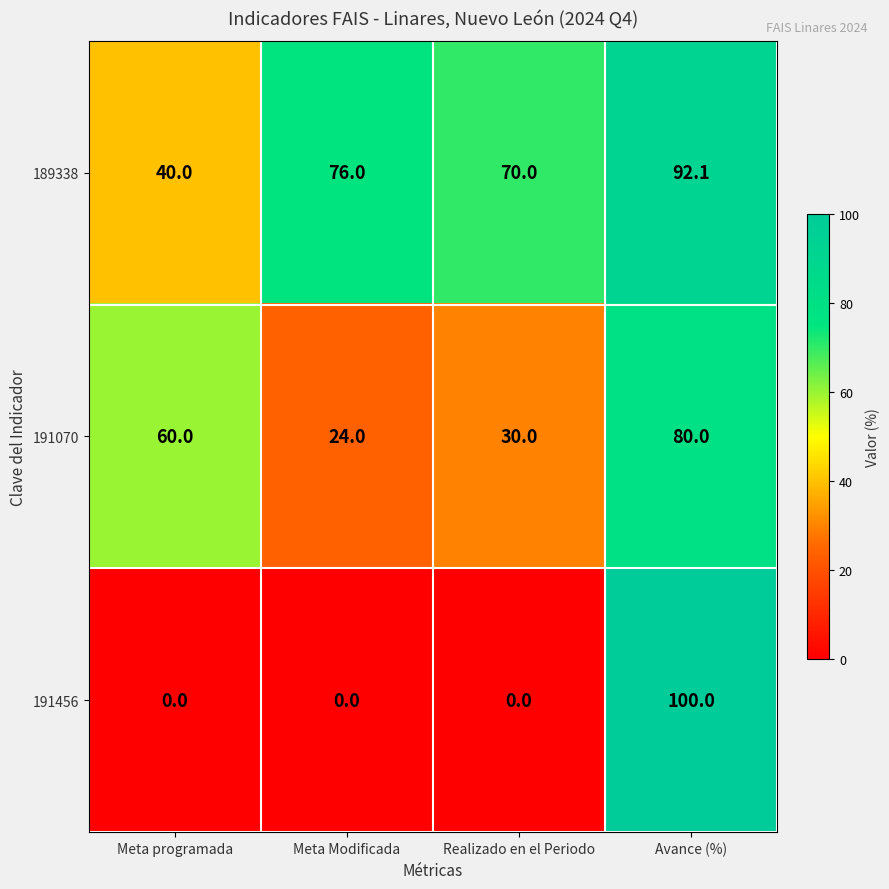

What is the average value of the 189338 series?

69.5